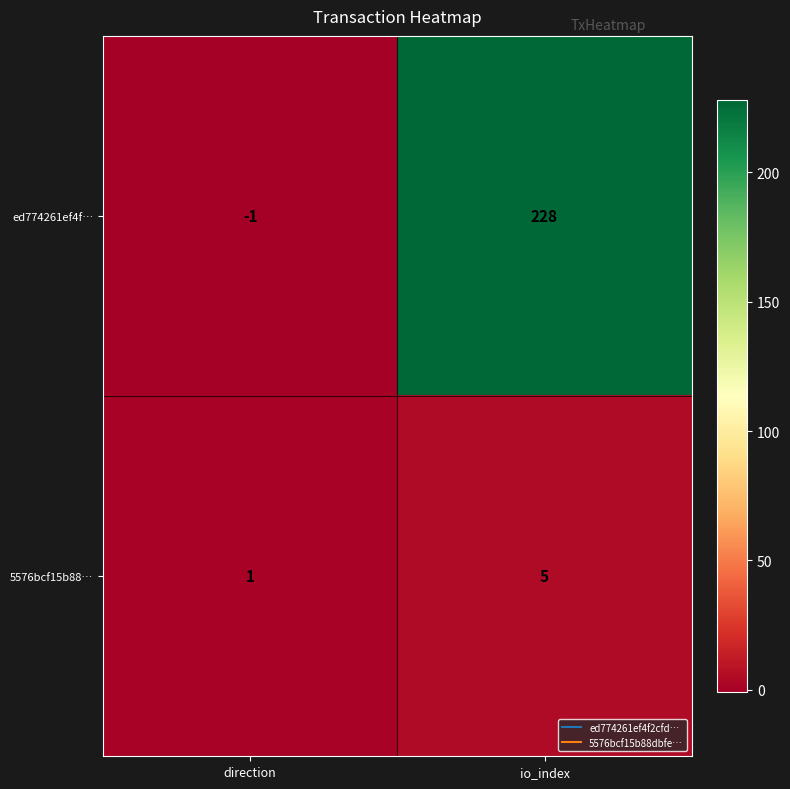

At direction, list the series in order from smallest to largest.

ed774261ef4f…, 5576bcf15b88…